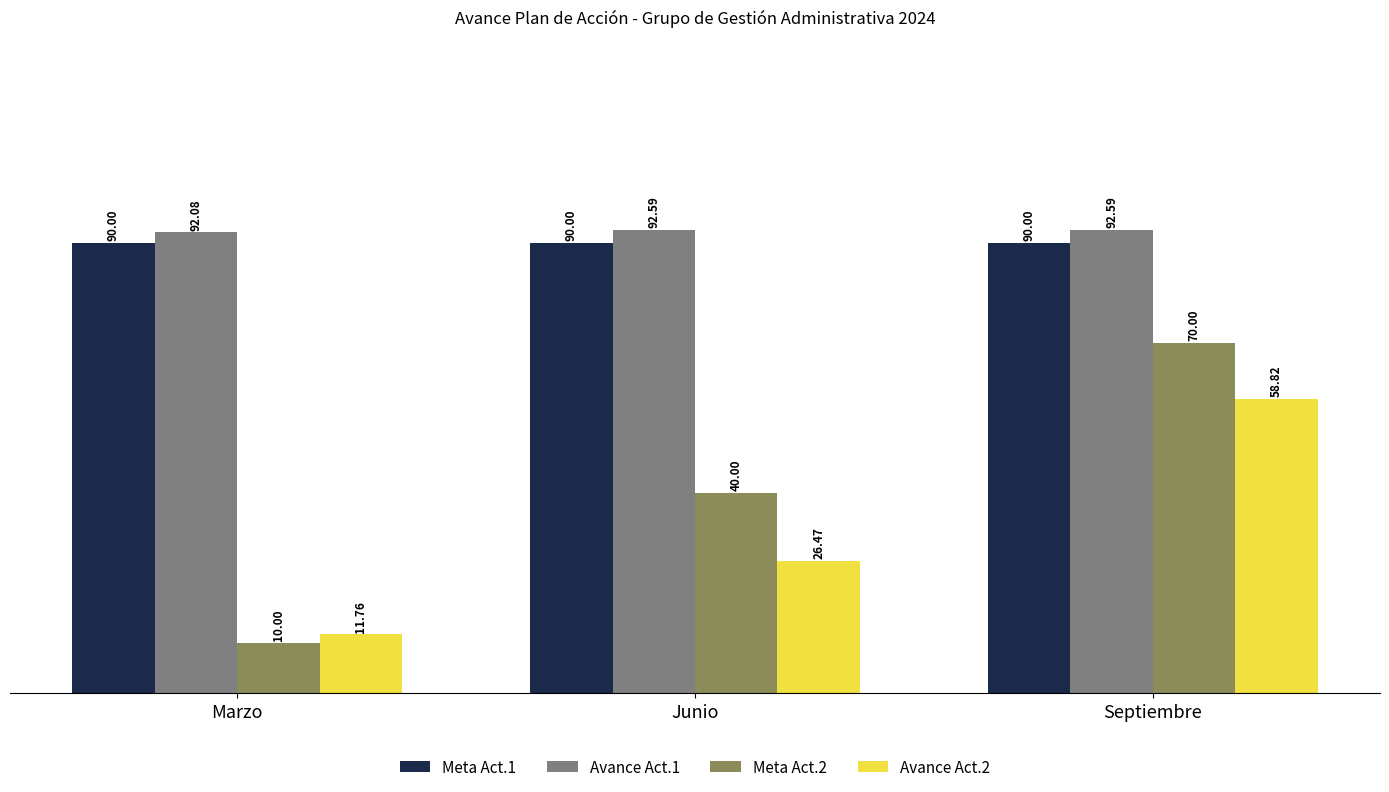

At which category is the sum across all series the highest?

Septiembre